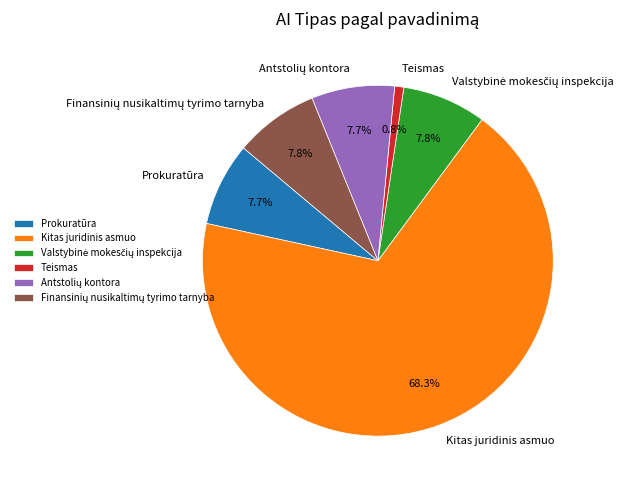

To the nearest percent, what is the difference between the largest and smallest slice percentages?

67%